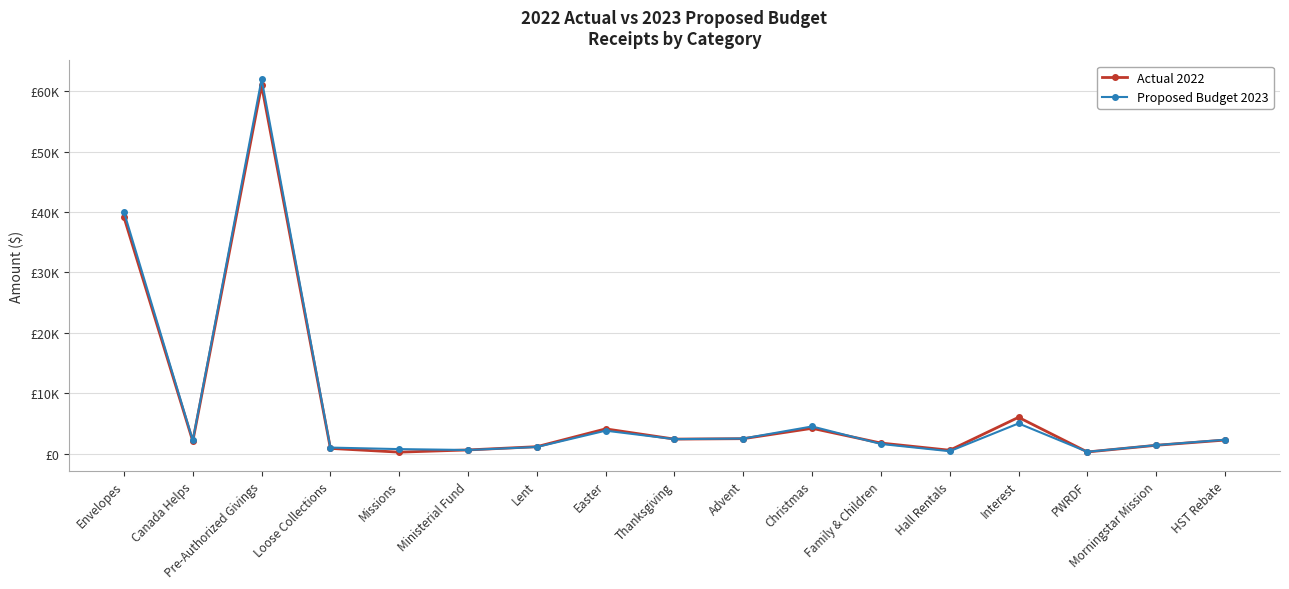

Is it true that Proposed Budget 2023 equals 12920.9 at Envelopes?

False